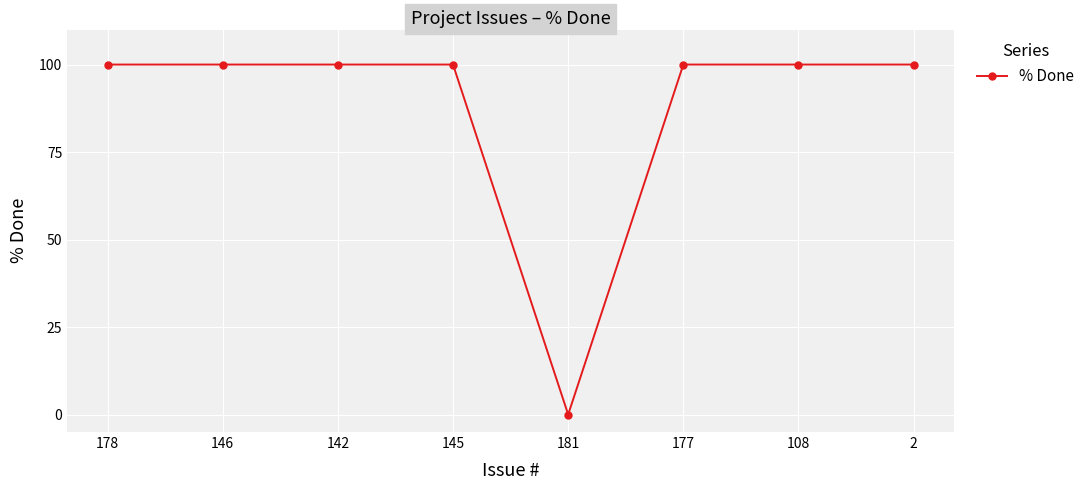

The value at 178 is 100. True or false?

True